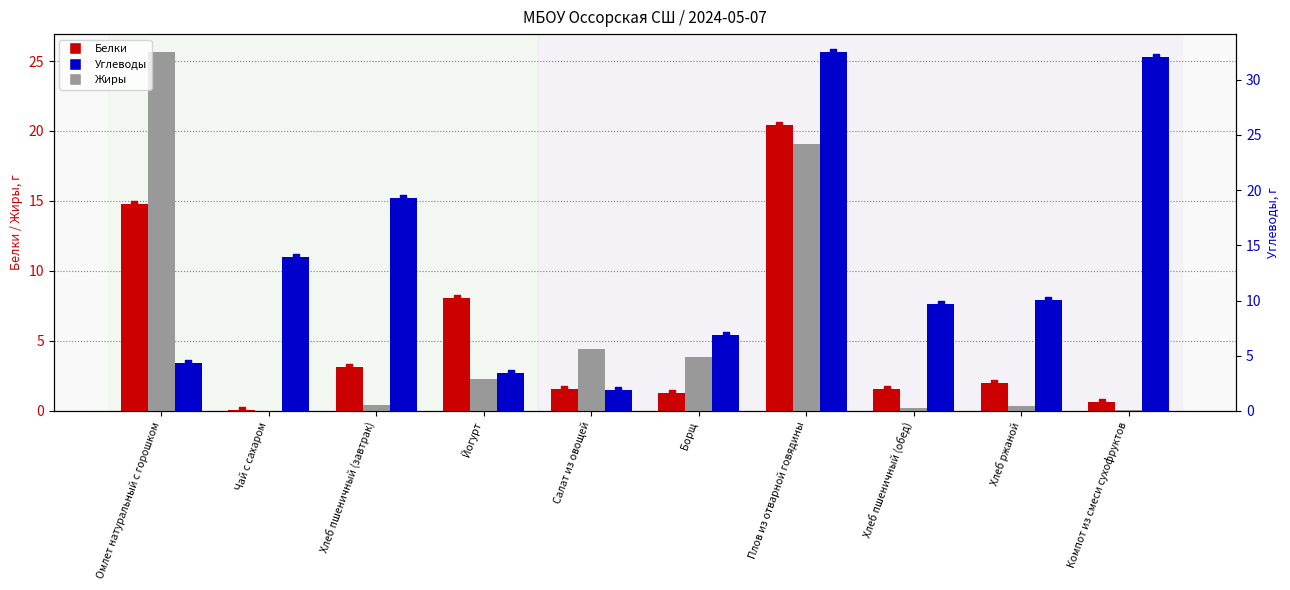

What are all the series names shown in the legend?

Белки, Жиры, Углеводы